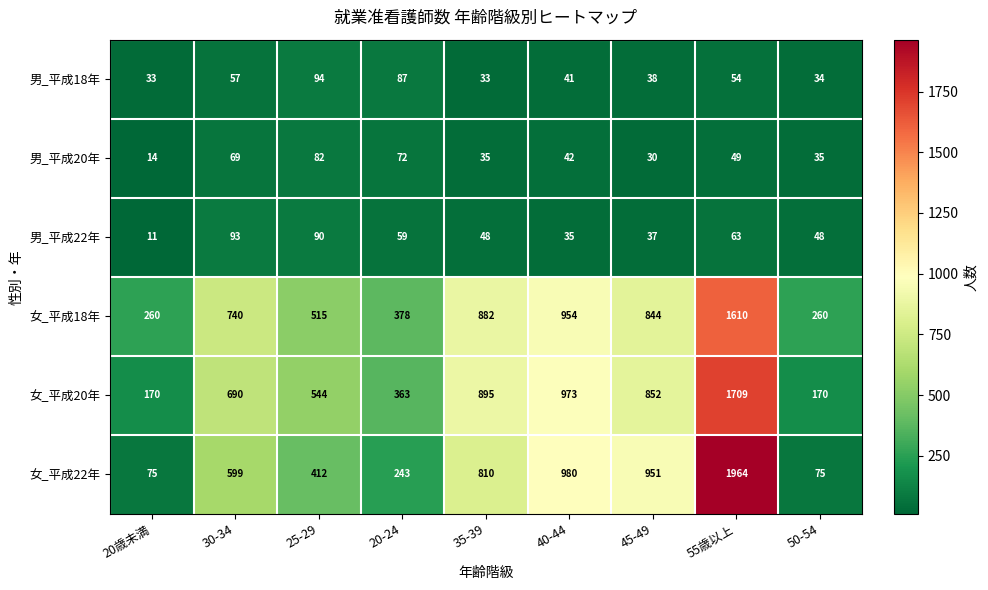

At 45-49, list the series in order from largest to smallest.

女_平成22年, 女_平成20年, 女_平成18年, 男_平成18年, 男_平成22年, 男_平成20年